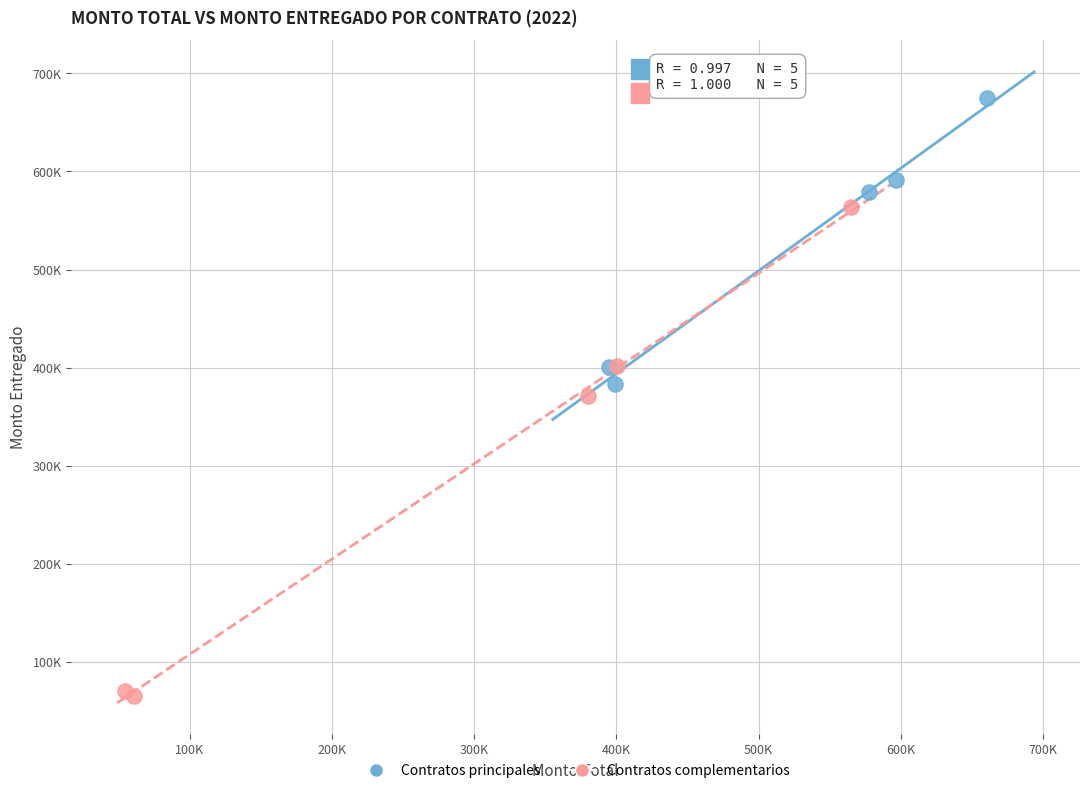

What are all the series names shown in the legend?

Contratos principales, Contratos complementarios